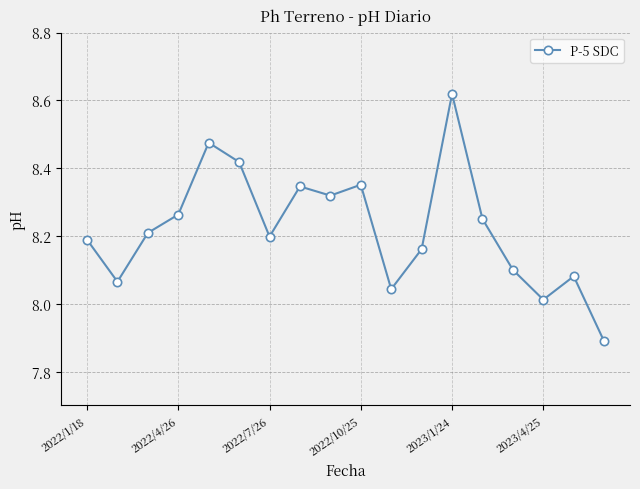

True or false: the data has more than 1 interior local peaks.

True